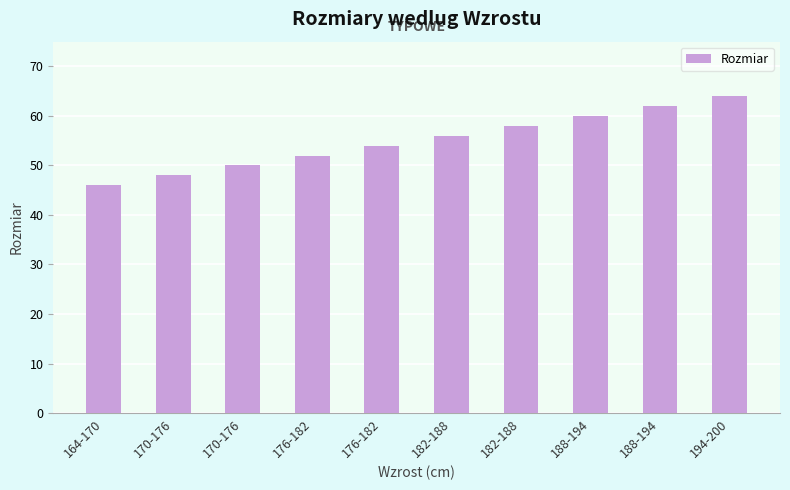

Reading left to right, extract all data points from this chart.

164-170=46	170-176=48	170-176=50	176-182=52	176-182=54	182-188=56	182-188=58	188-194=60	188-194=62	194-200=64